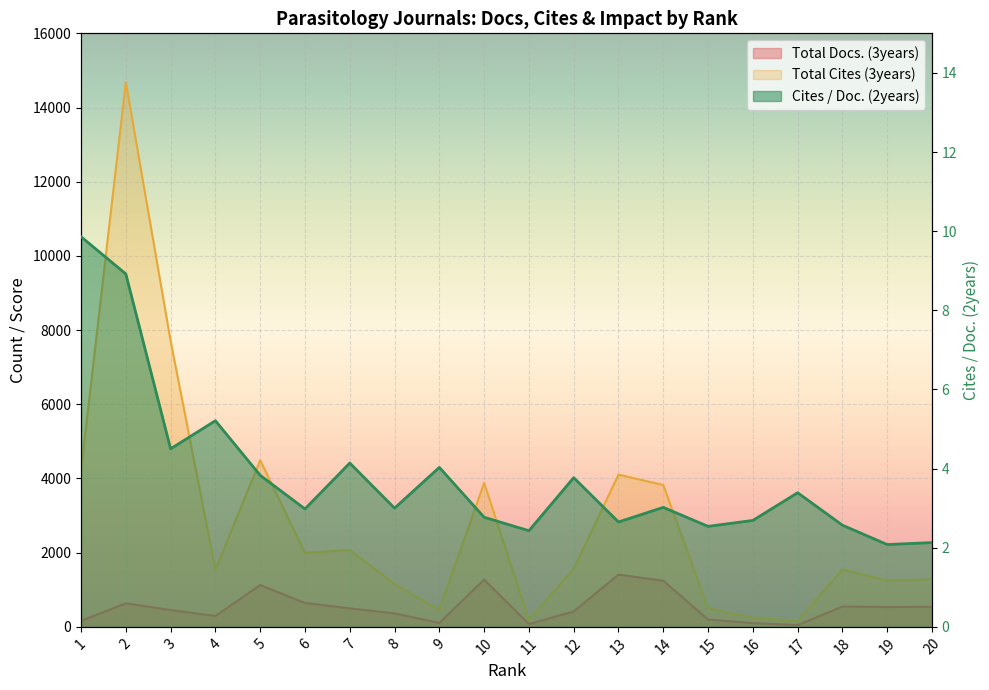

Is it true that Cites / Doc. (2years) equals 4.0 at 14?

False